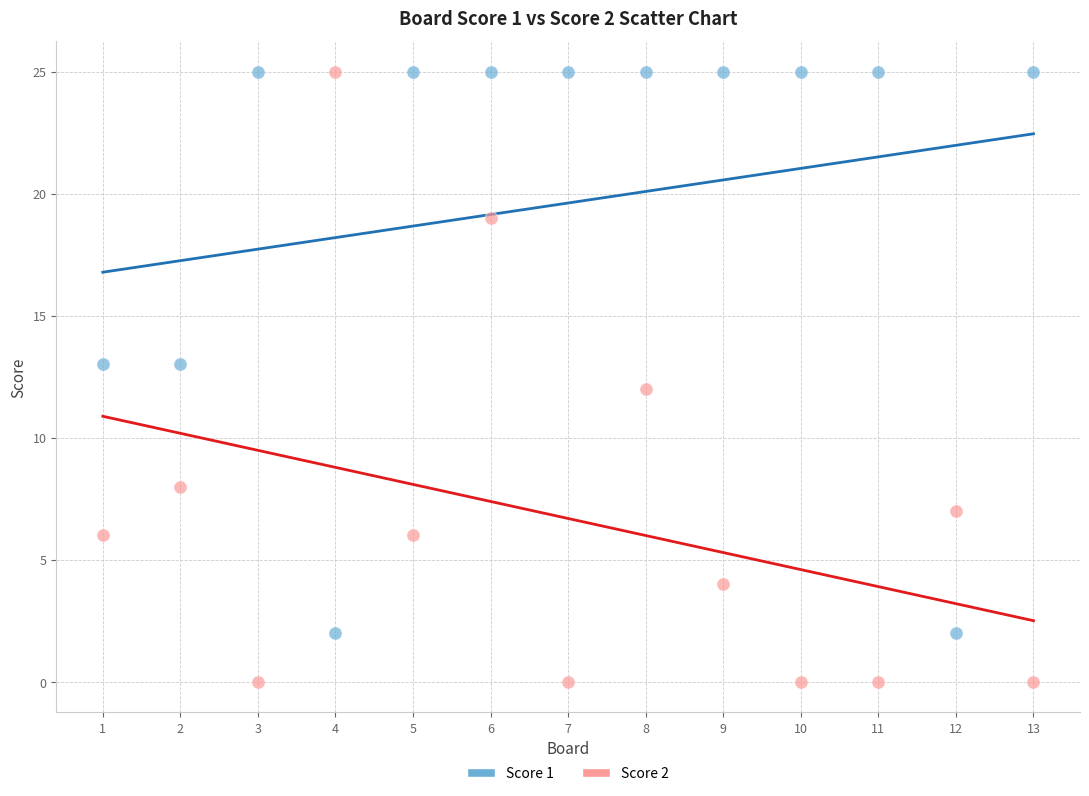

Which series reaches the minimum Y coordinate?

Score 2